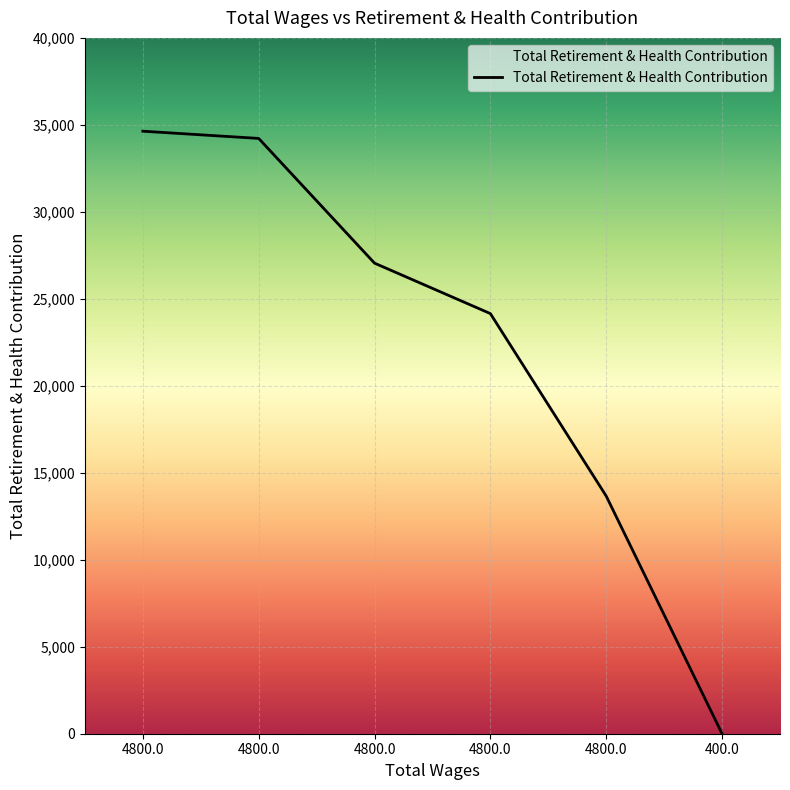

What is the label of the 5th point from the left?

4800.0